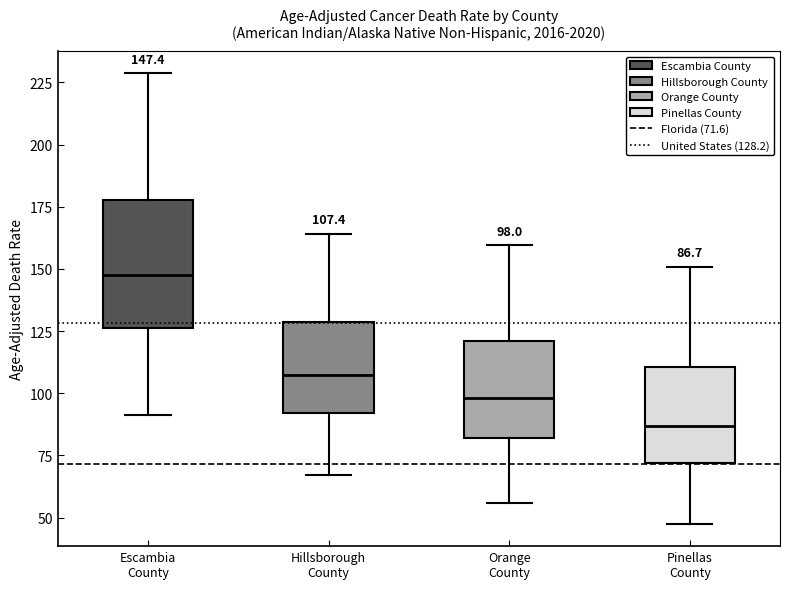

Which box is the tallest, from its lower edge to its upper edge?

Escambia County